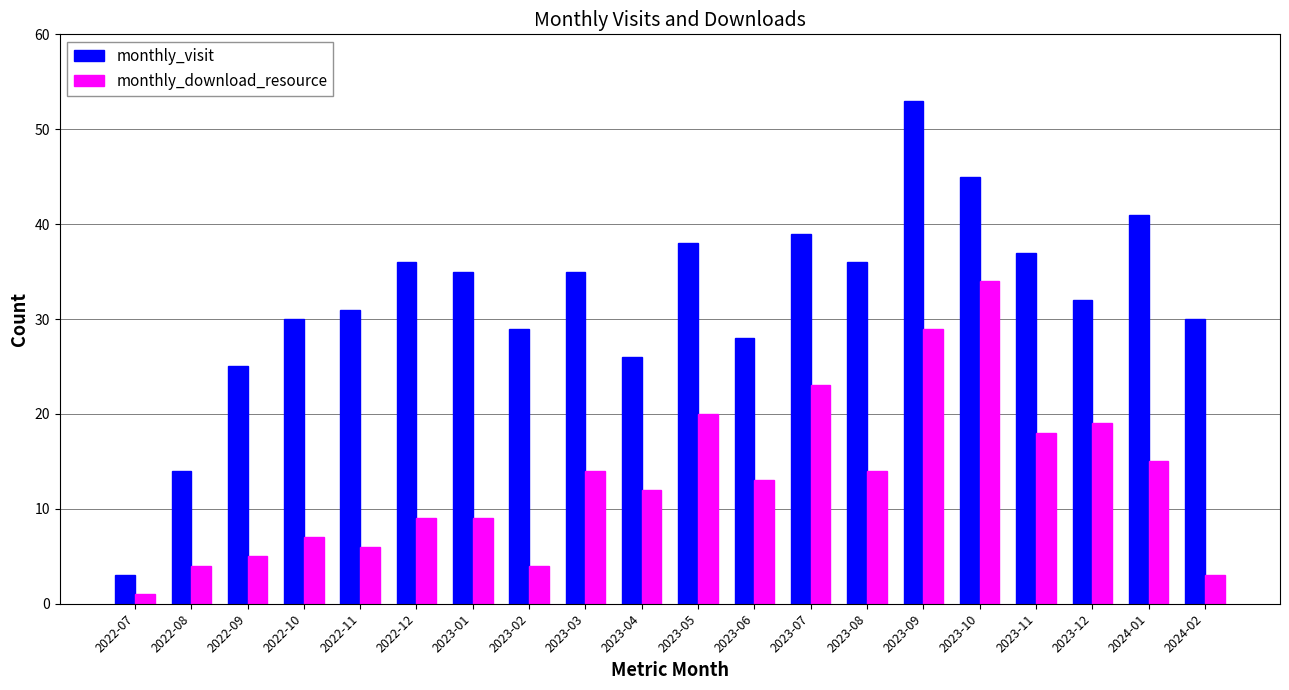

Which series changed the most between 2022-09 and 2023-08?

monthly_visit